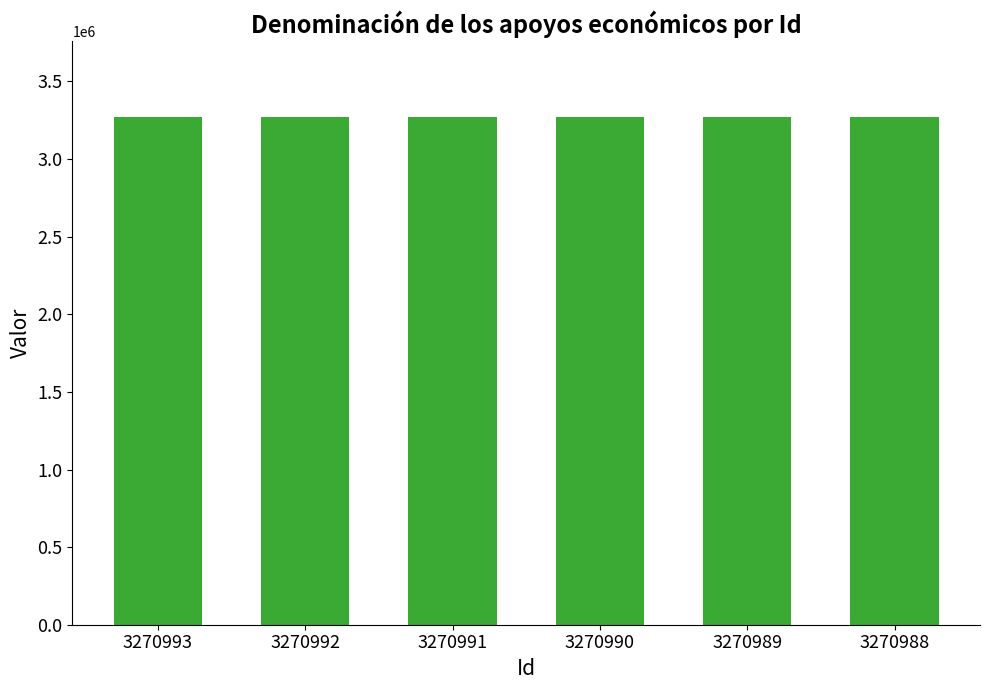

Approximately how many times larger is the value at 3270989 compared to 3270992?

1.0